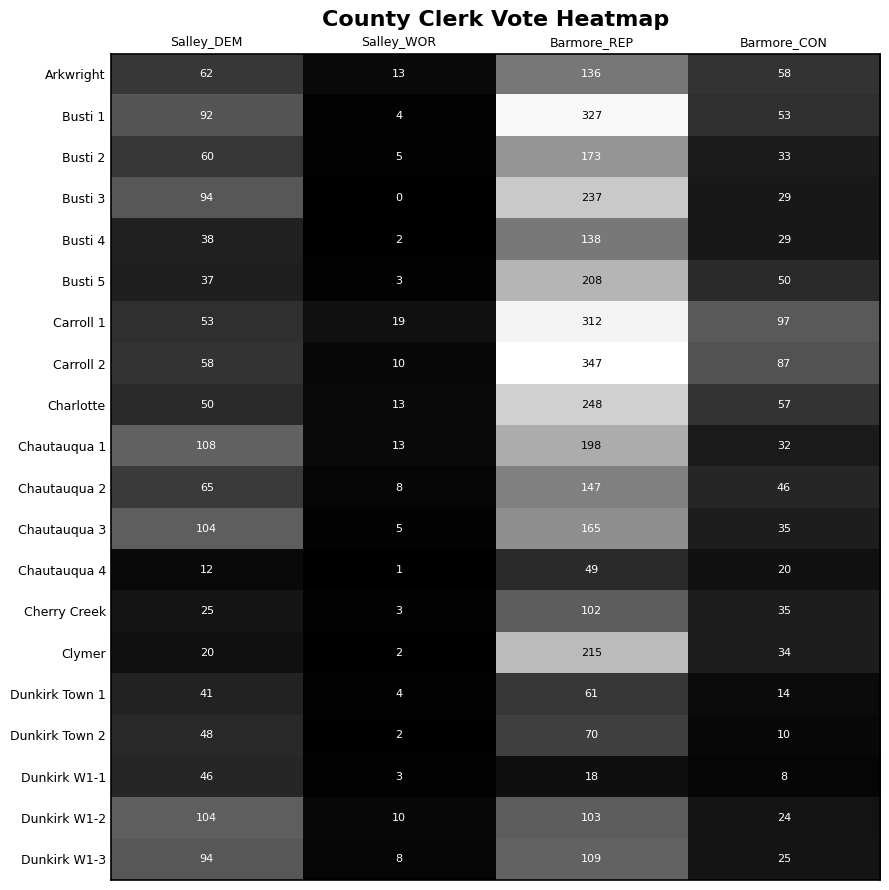

List the series in order of their peak value, highest first.

Carroll 2, Busti 1, Carroll 1, Charlotte, Busti 3, Clymer, Busti 5, Chautauqua 1, Busti 2, Chautauqua 3, Chautauqua 2, Busti 4, Arkwright, Dunkirk W1-3, Dunkirk W1-2, Cherry Creek, Dunkirk Town 2, Dunkirk Town 1, Chautauqua 4, Dunkirk W1-1